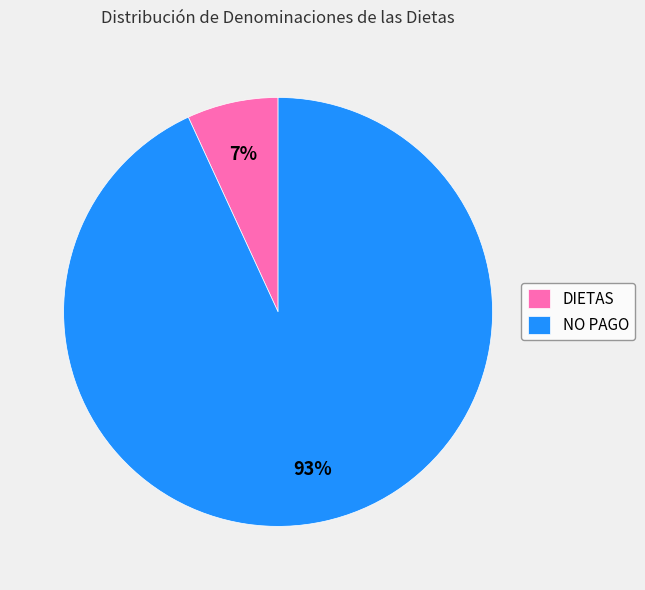

To the nearest percent, what percentage of the pie is DIETAS?

7%